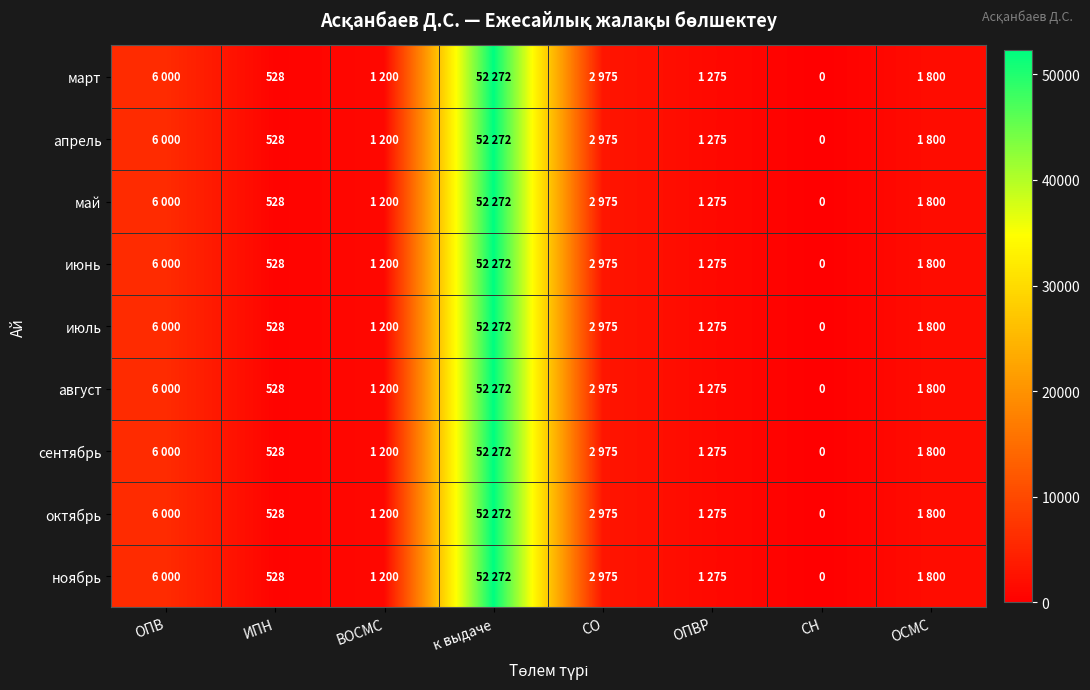

Is it true that октябрь equals 528 at ИПН?

True